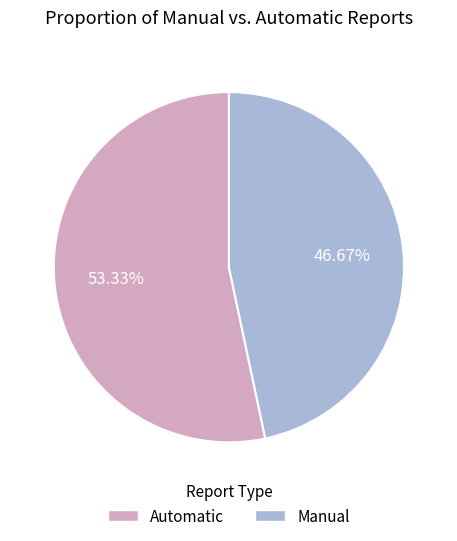

Do Automatic and Manual together represent more than half of the pie?

Yes